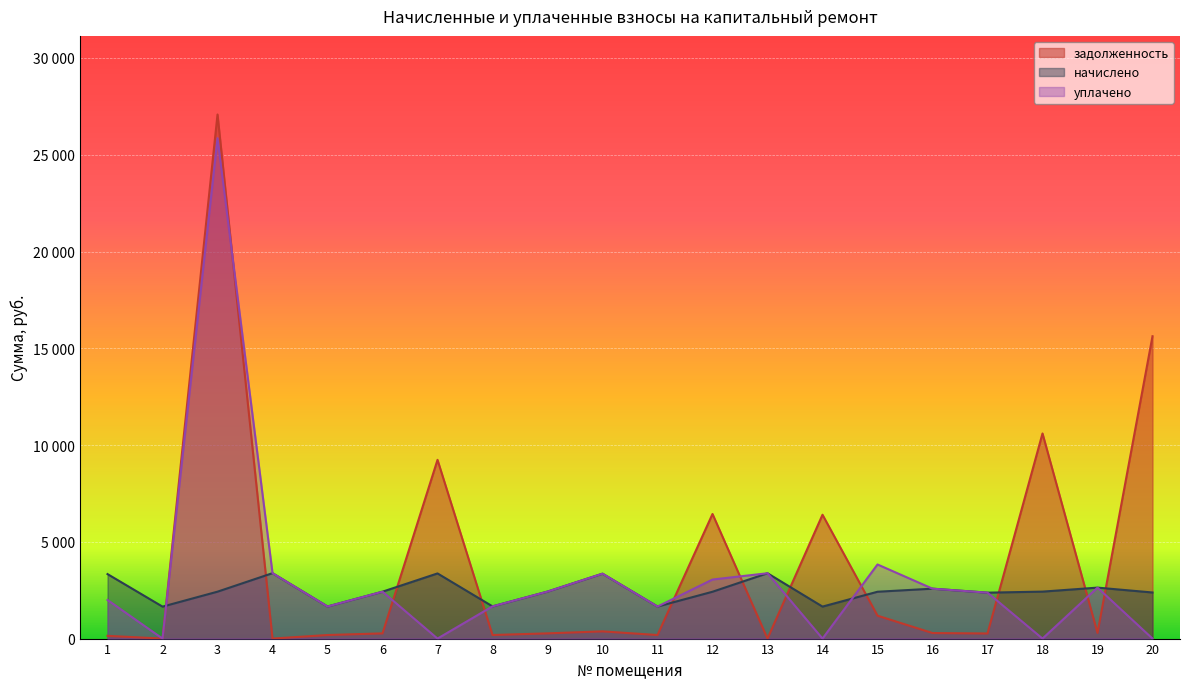

In уплачено, how many points are lower than both neighbors (excluding endpoints)?

6